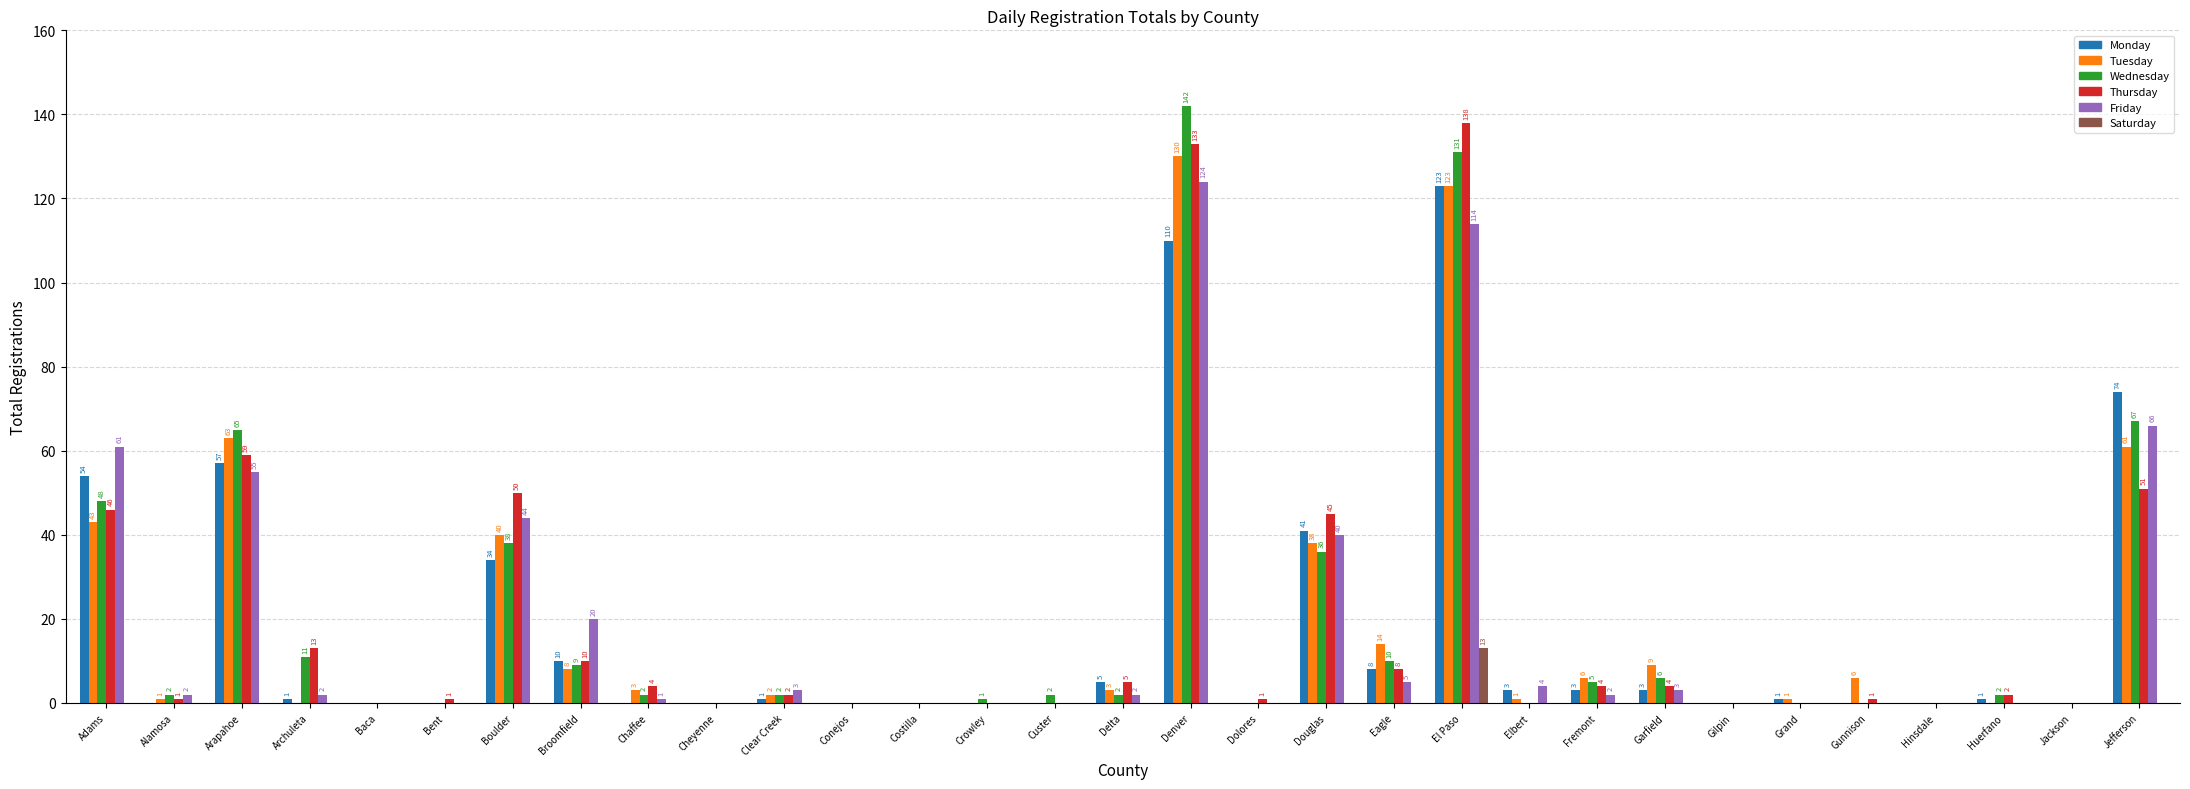

What is the greatest value displayed?

142